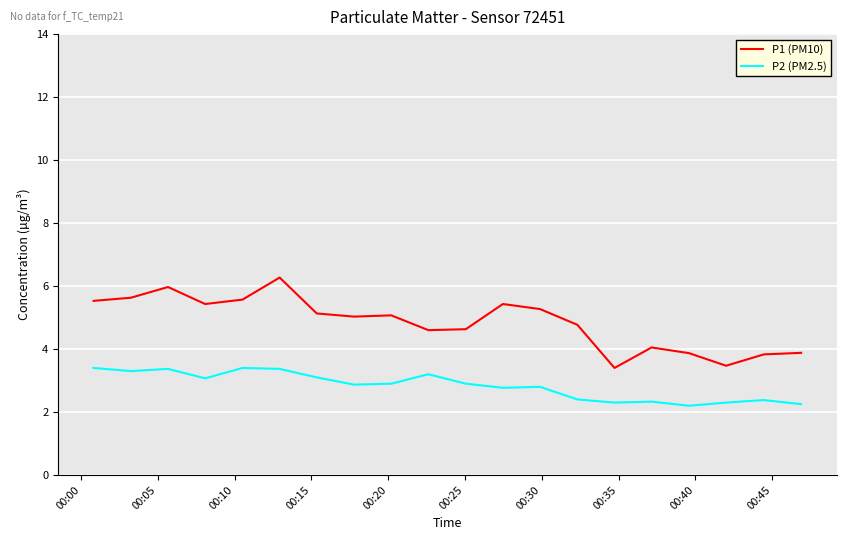

How many lines are shown in the chart?

2